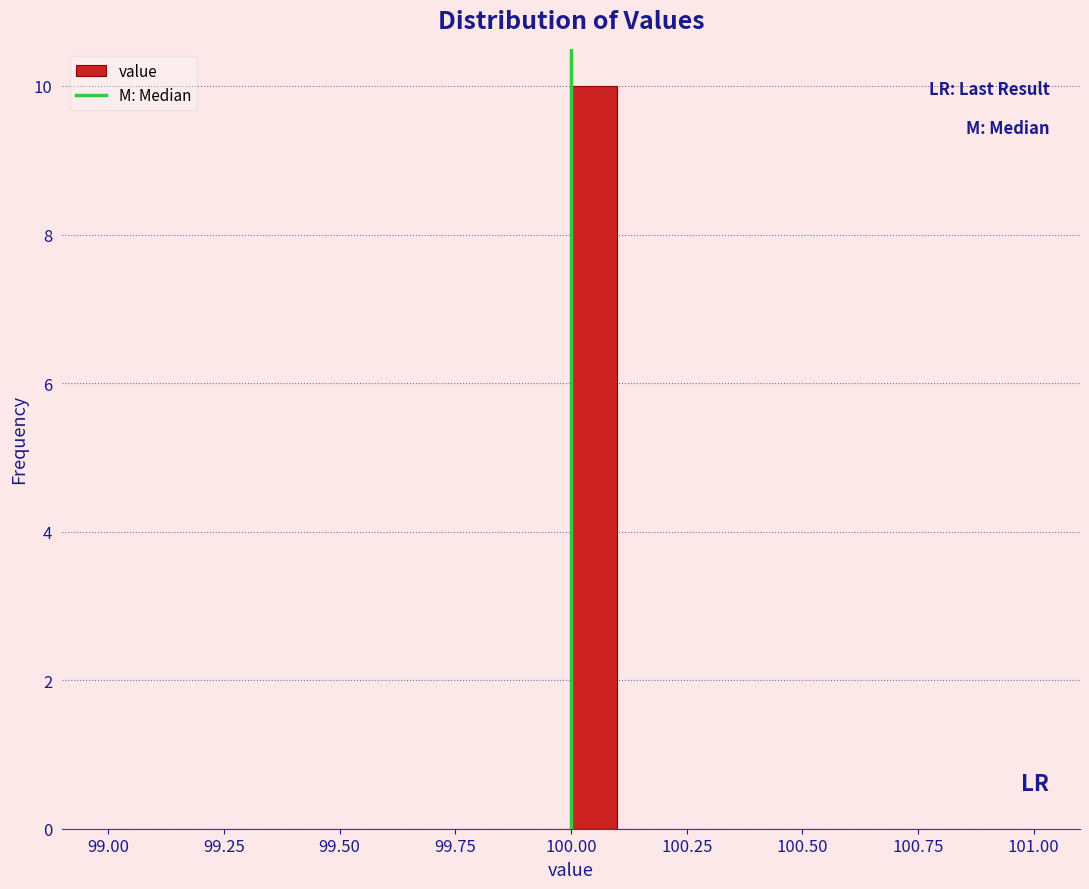

Around what value on the x-axis is the tallest bar? Give the approximate position of its centre, as read against the axis.

100.05